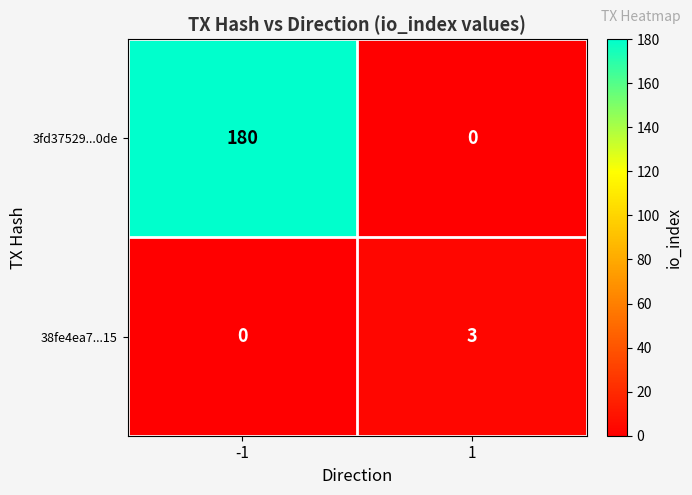

The 3fd37529...0de series shows 180 at -1. True or false?

True